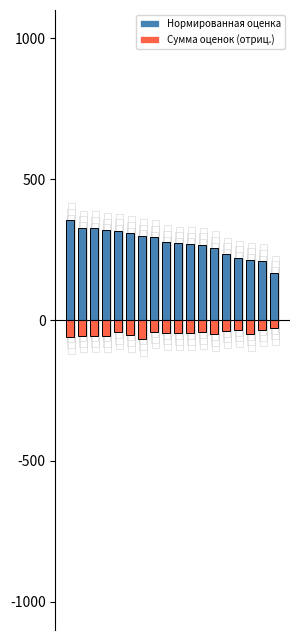

List the labels in order of Нормированная оценка value, smallest first.

17, 16, 15, 14, 13, 12, 11, 10, 9, 8, 7, 6, 5, 4, 3, 2, 1, 0